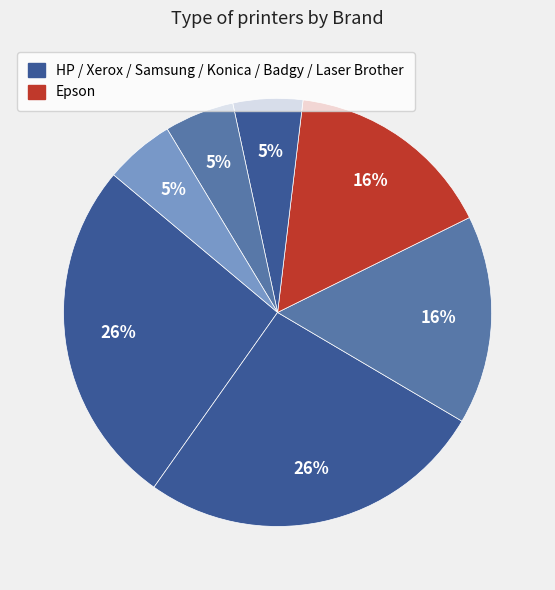

How many slices are in this pie chart?

7